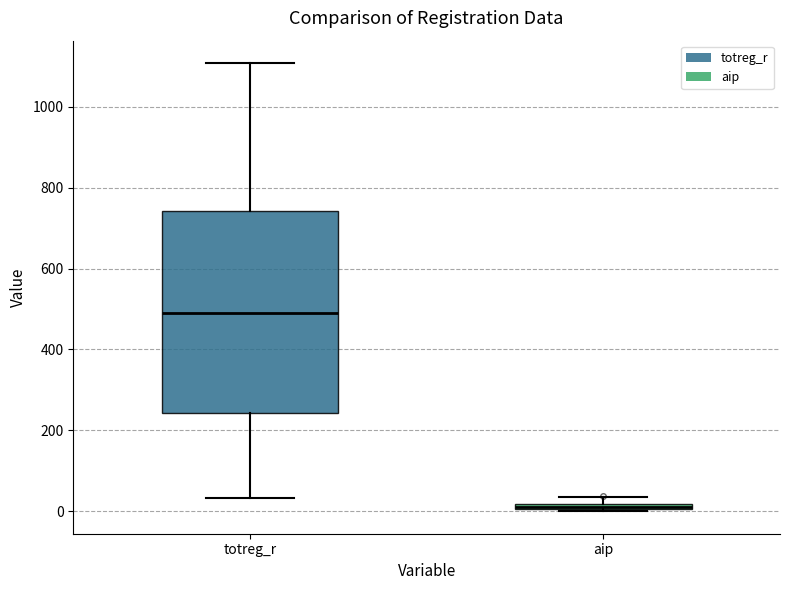

Where is the lower edge of the box for aip on the y-axis? The values are not printed on the chart, so give them approximately, as read against the axis.

0